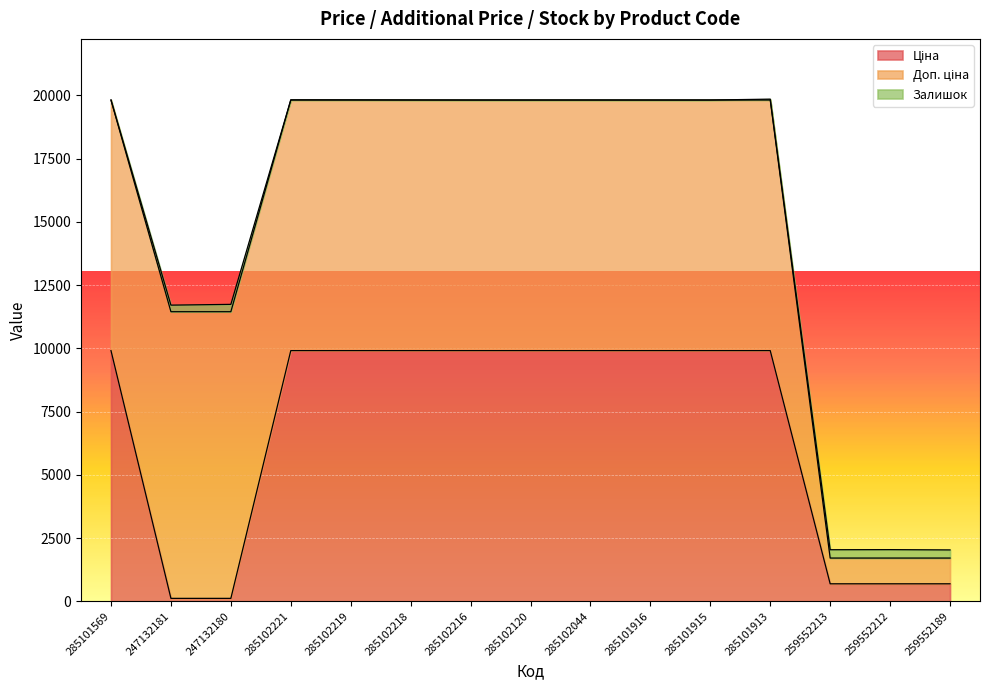

What is the label of the 15th point from the right?

285101569